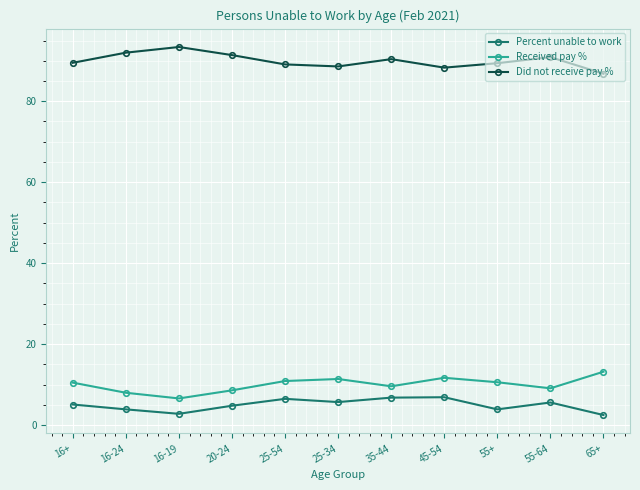

What is the greatest value displayed?

93.4